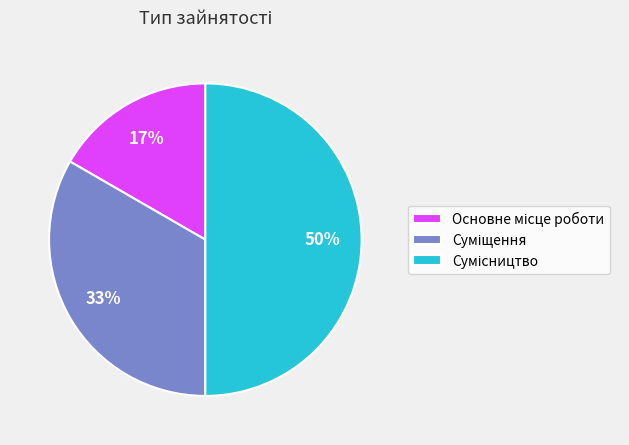

To the nearest percent, what is the difference between the largest and smallest slice percentages?

33%